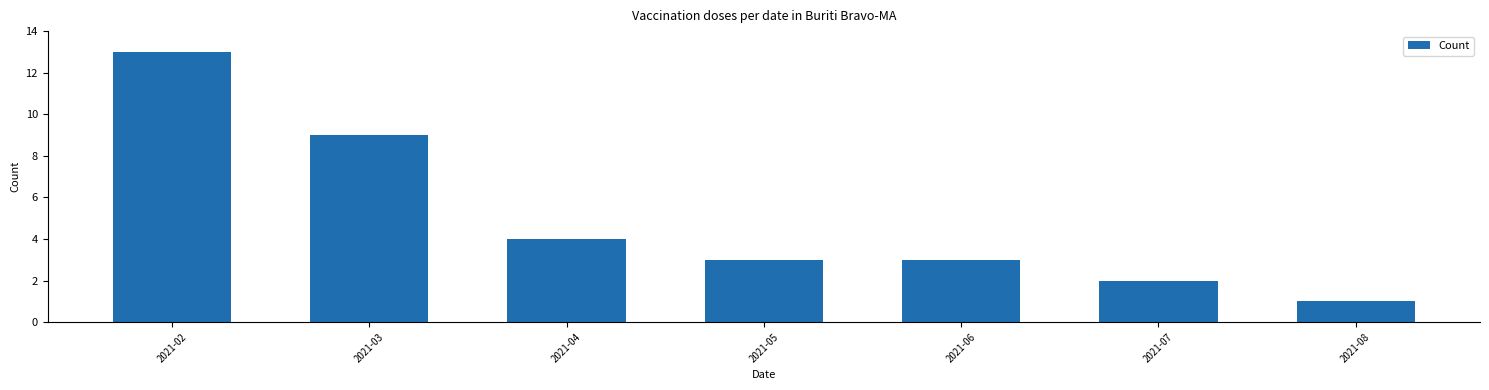

Count the number of categories in the chart.

7